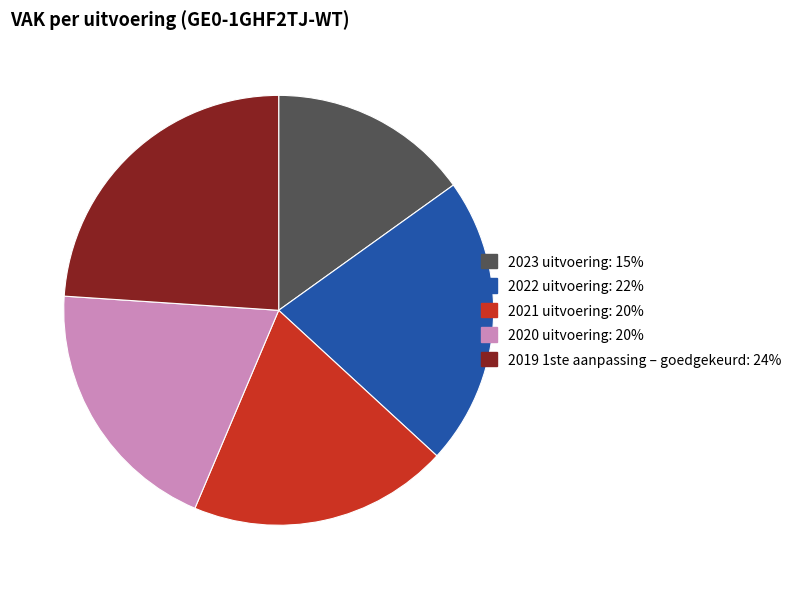

Does 2021 uitvoering: 20% account for over 50% of the chart?

No